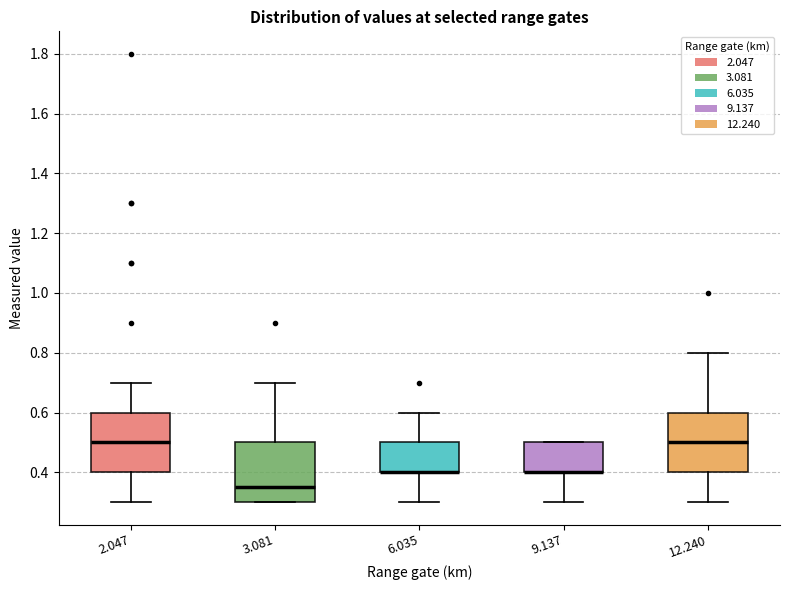

Where is the upper edge of the box at x = 2.047 on the y-axis? The values are not printed on the chart, so give them approximately, as read against the axis.

0.60